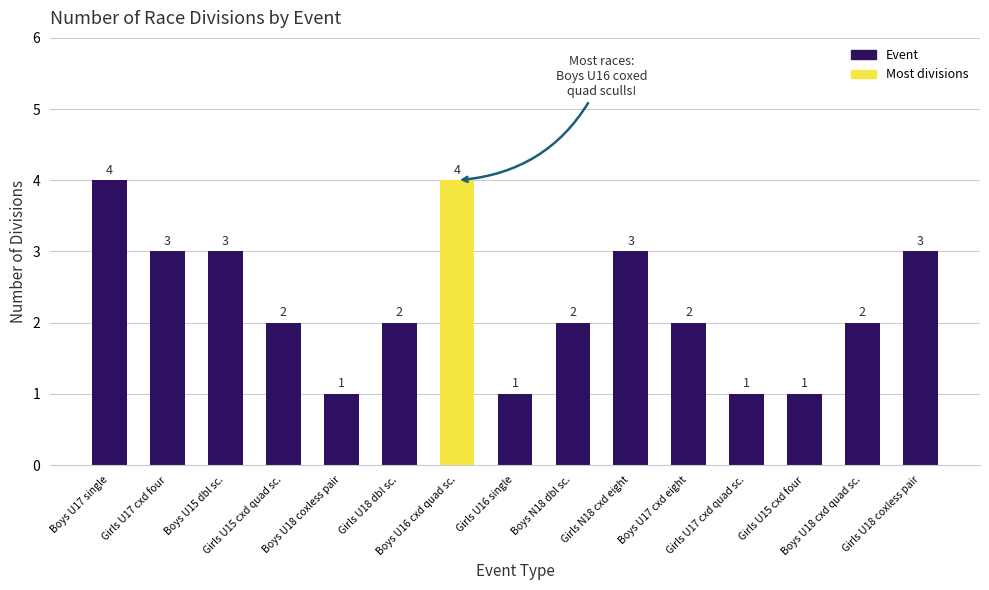

Does the chart contain stacked bars?

No